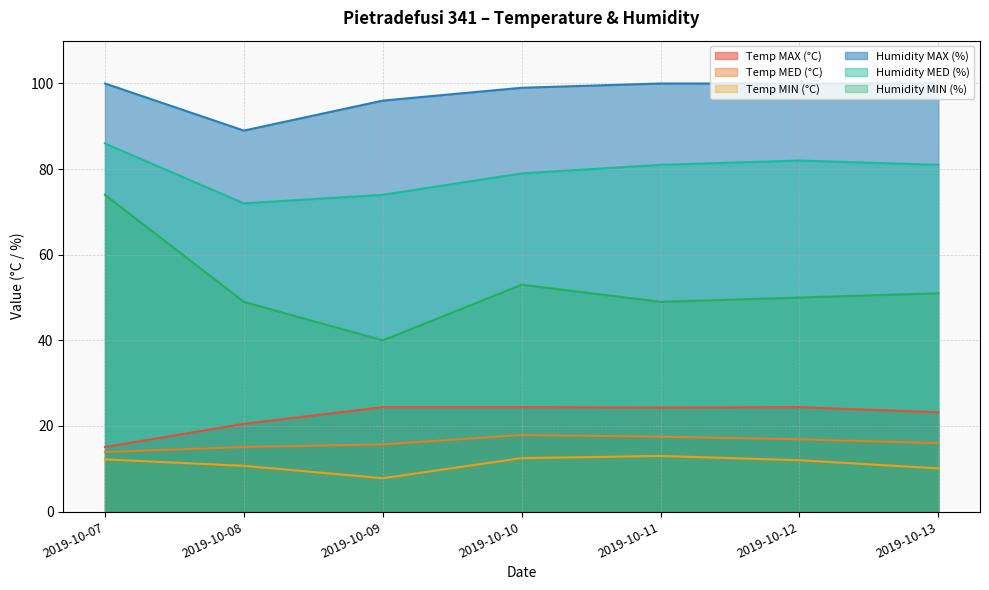

What is the difference between the maximum and minimum values in the Temp MAX (°C) series?

9.3